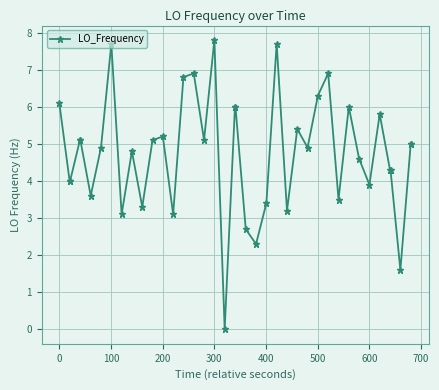

What is the maximum value shown in the chart?

7.8